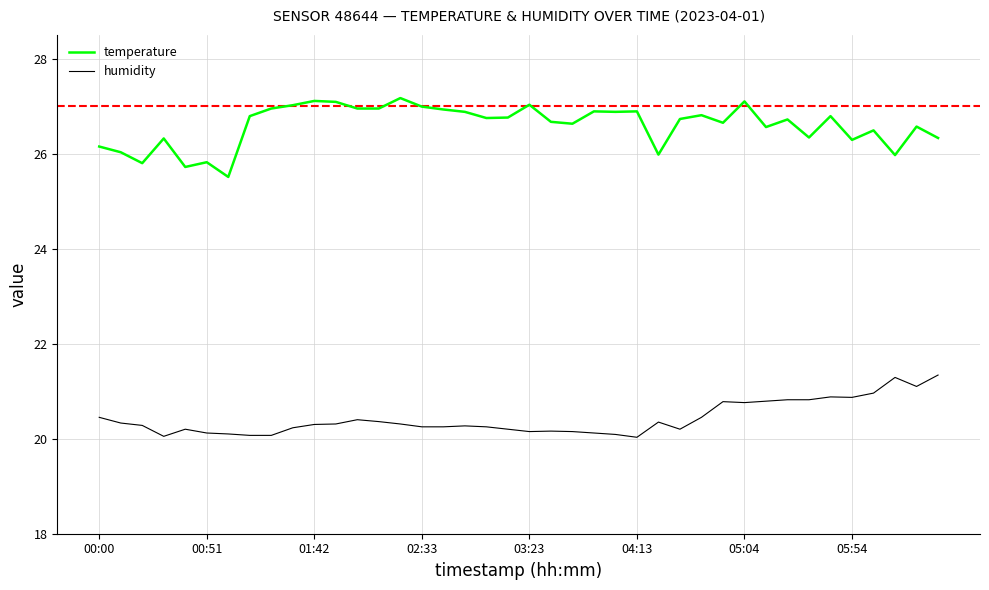

What is the difference between the maximum and second lowest values in the humidity series?

1.3